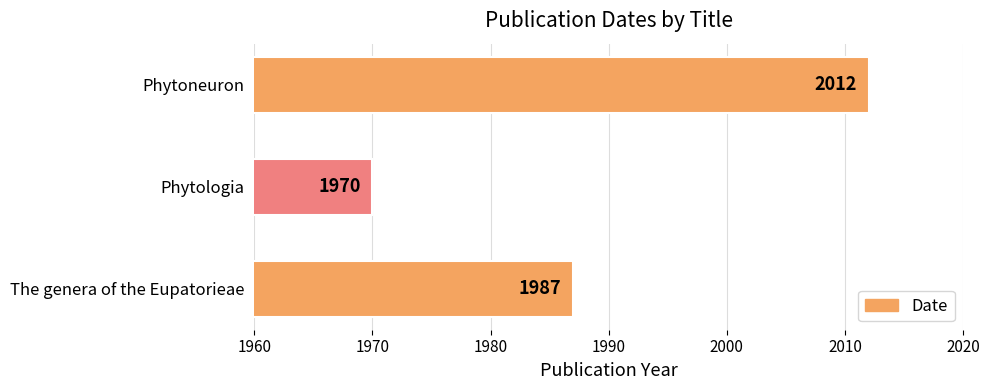

How many data points does each series have?

3